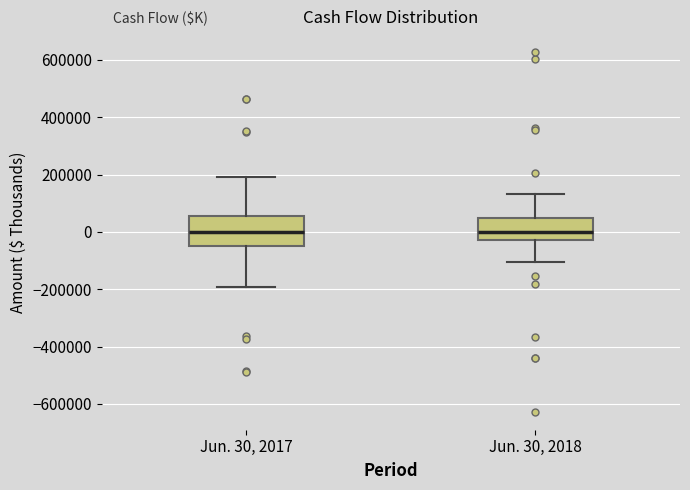

Where does the lower whisker of the box for Jun. 30, 2018 end on the y-axis? The values are not printed on the chart, so give them approximately, as read against the axis.

-100000